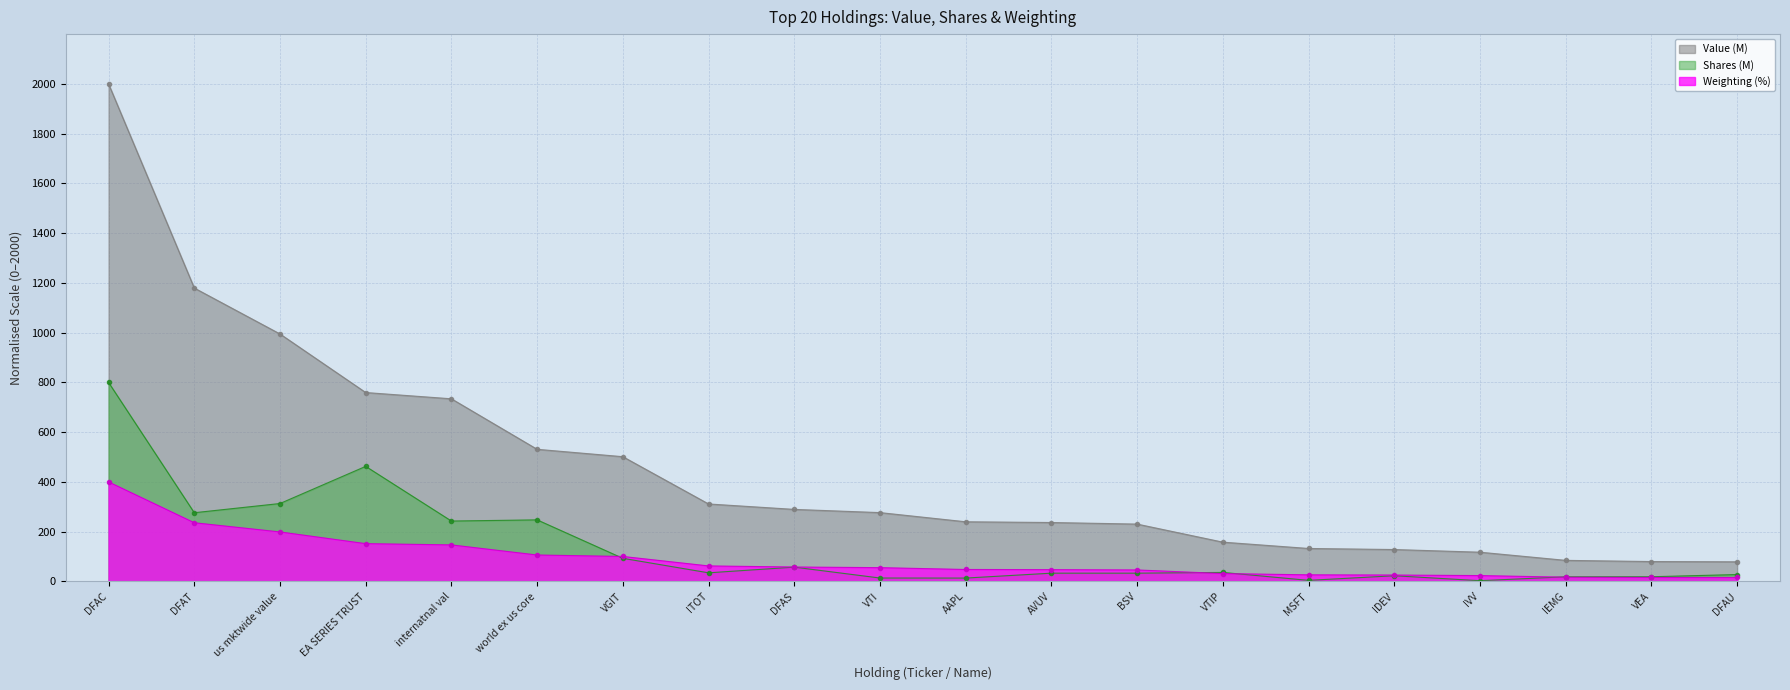

Where does the Shares (M) series first go above 34?

DFAC